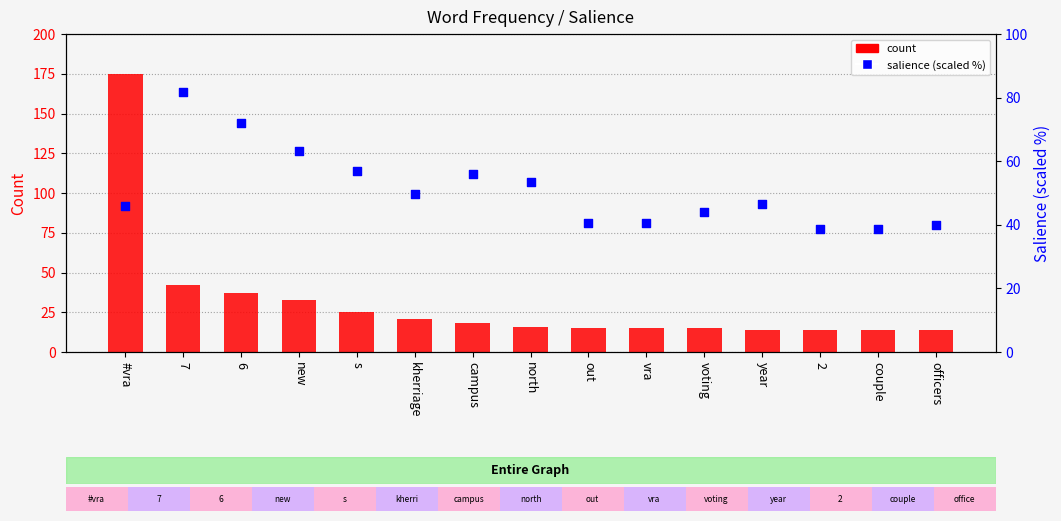

What is the total value across all series at s?

81.9